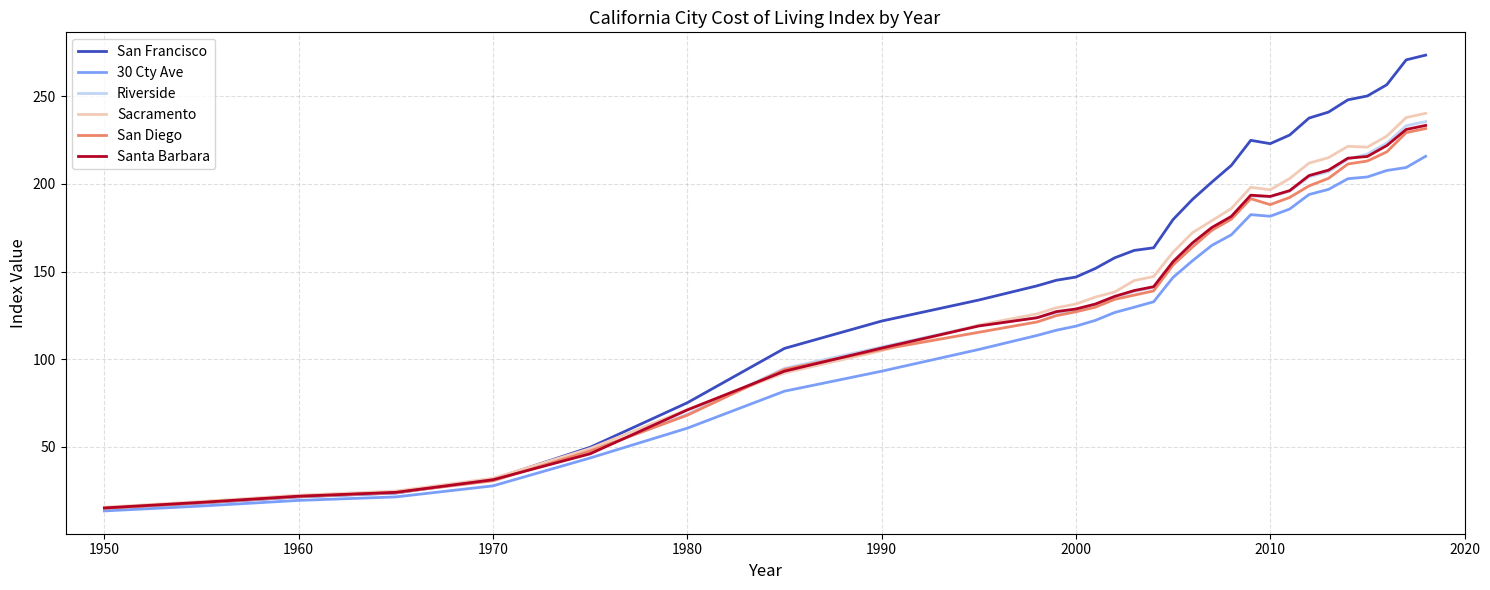

Which series has the largest total across all categories?

San Francisco